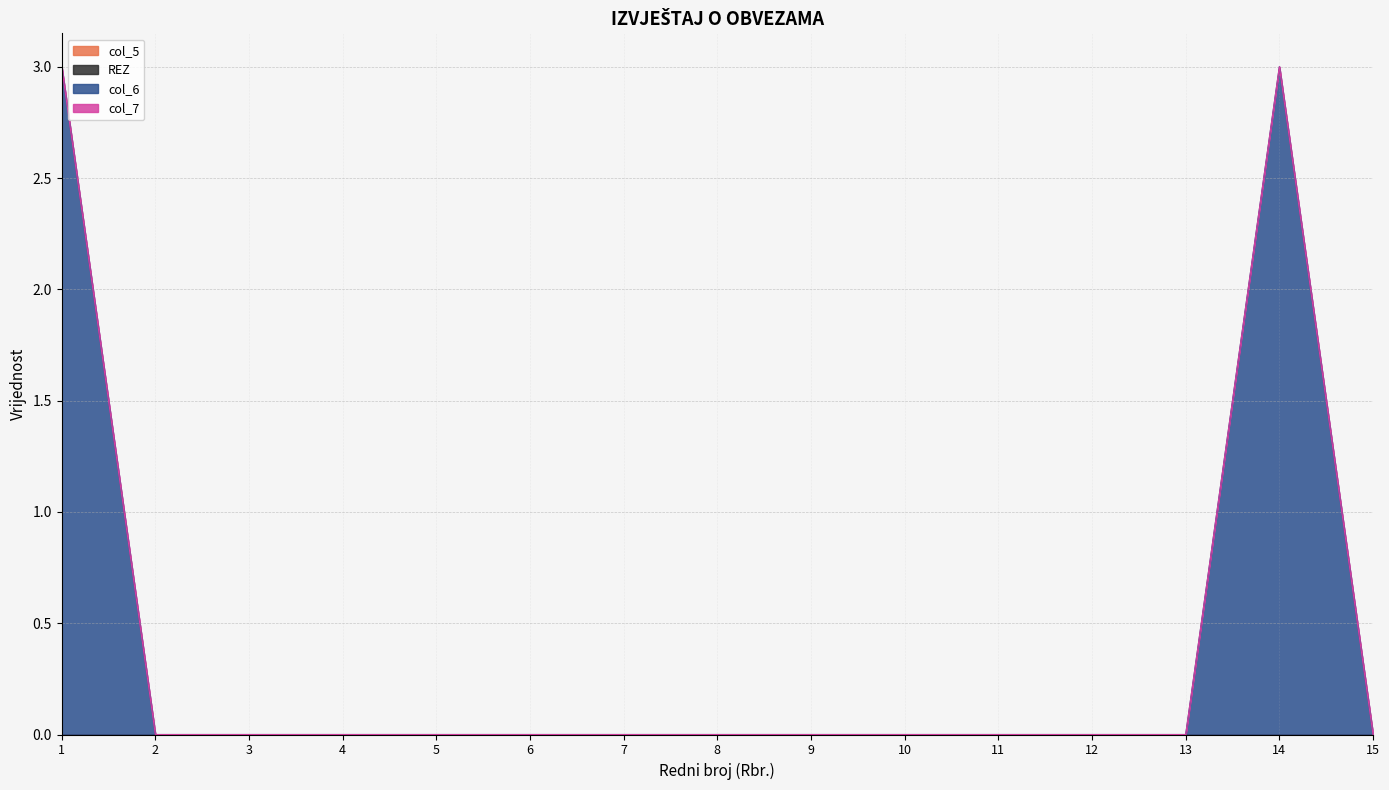

How many lines are shown in the chart?

4